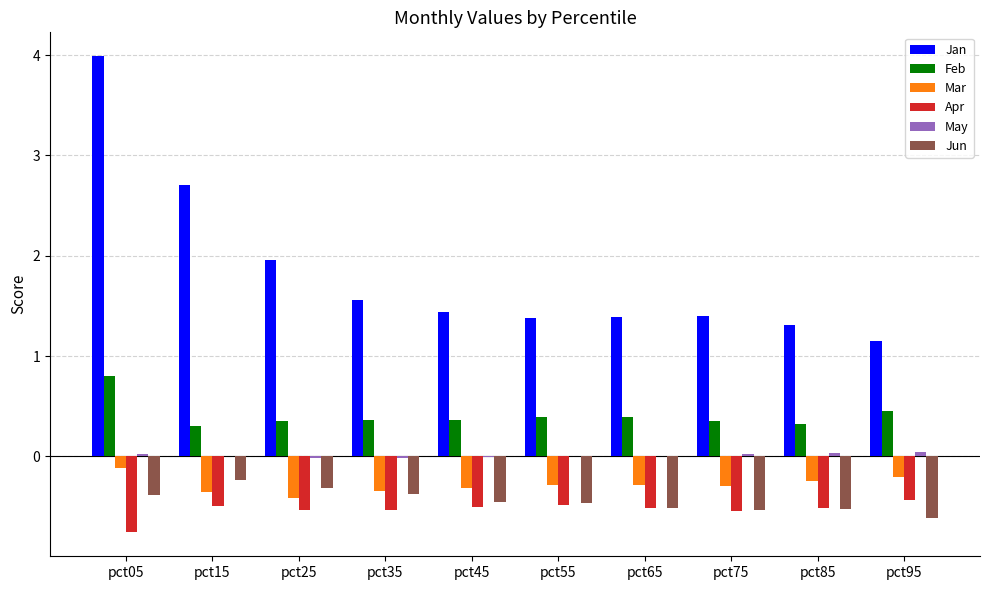

How many groups of bars are there?

10